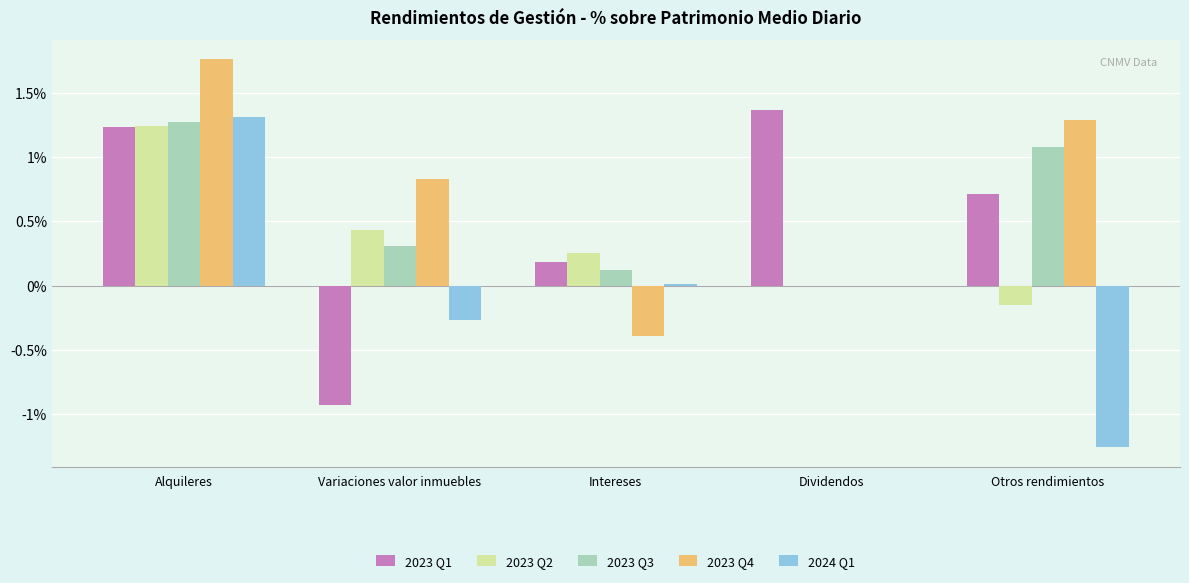

At which category is the sum across all series the highest?

Alquileres